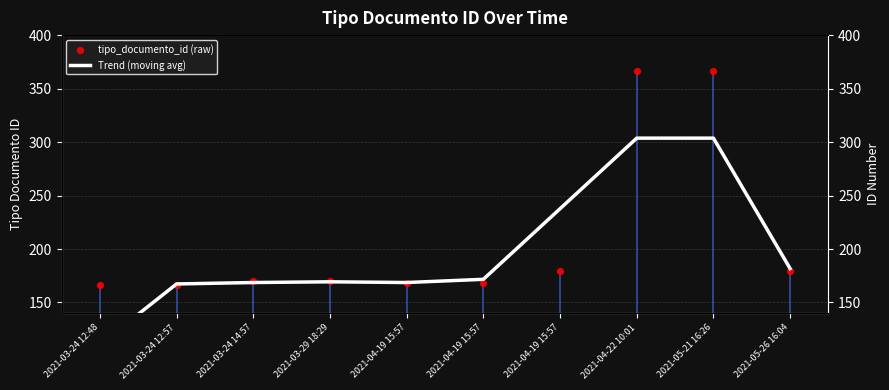

What is the total value across all series at 2021-03-29 18:29?

339.3